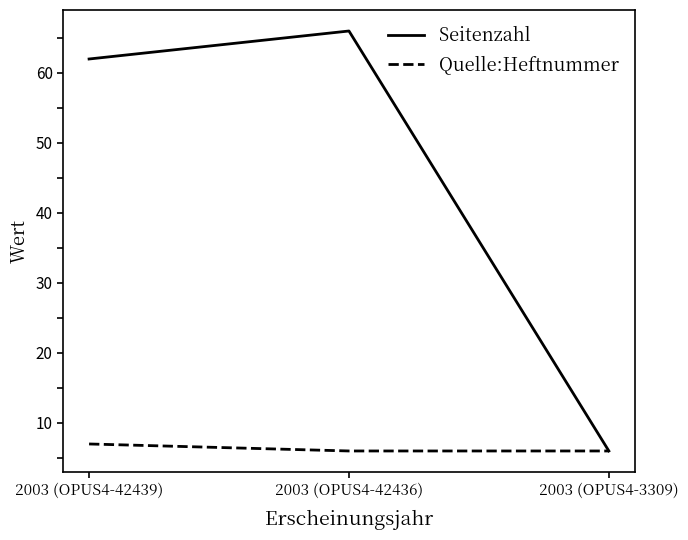

Where is Seitenzahl nearest to the value 36?

2003 (OPUS4-42439)